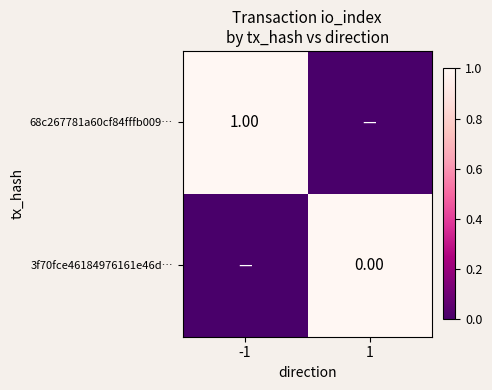

List the series in order of their peak value, highest first.

68c267781a60cf84fffb009⋯, 3f70fce46184976161e46d⋯